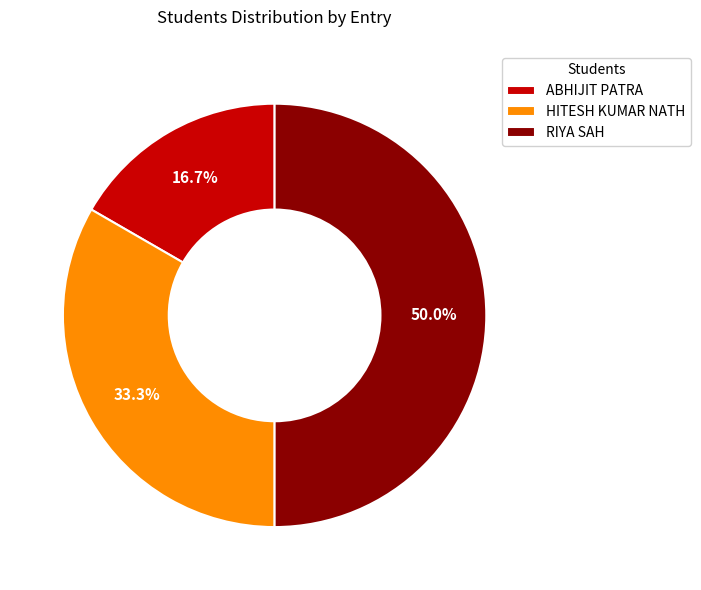

To the nearest percent, what is the combined percentage of ABHIJIT PATRA and RIYA SAH?

67%